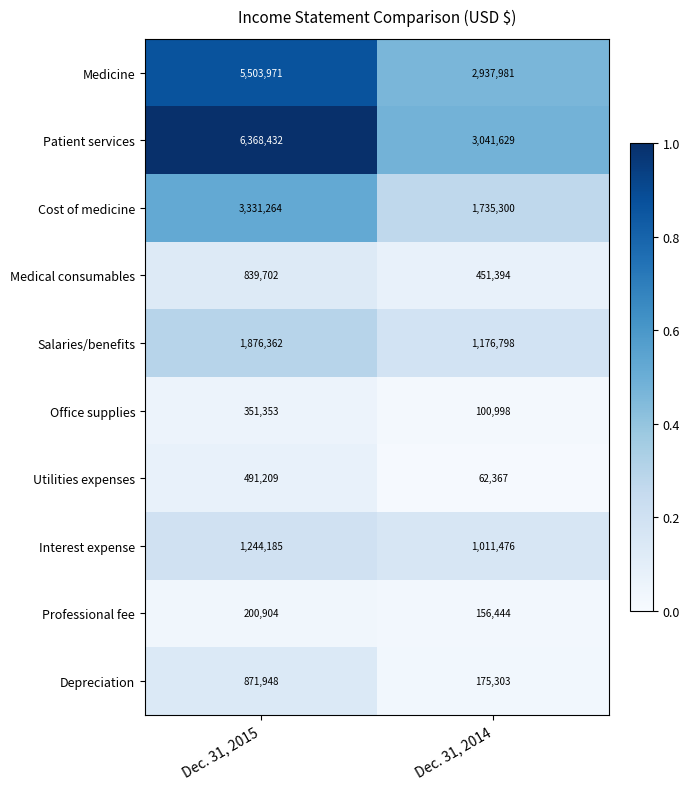

What is the sum of all Utilities expenses values?

553576